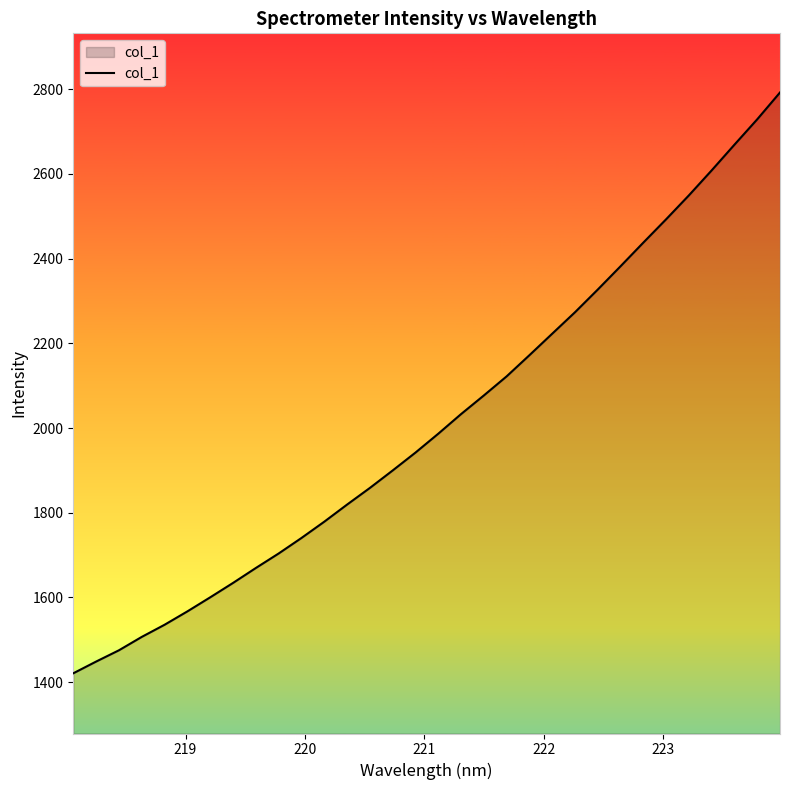

What is the difference between the maximum and minimum values?

1370.9